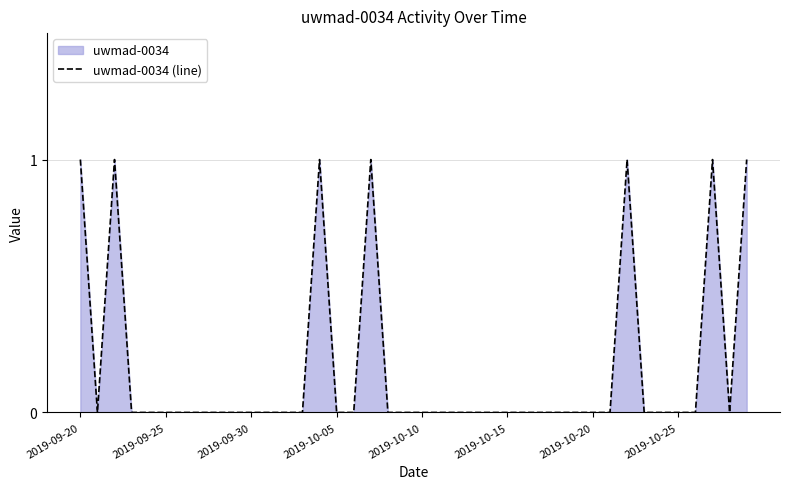

True or false: the data shows 1 at 2019-10-10.

False